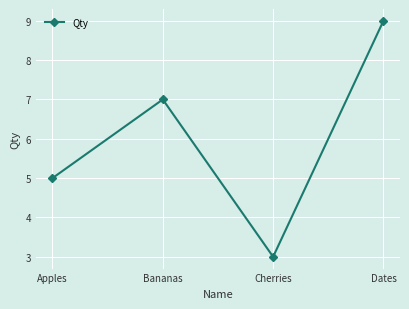

Reading right to left, transcribe all the data shown in this chart.

9	3	7	5